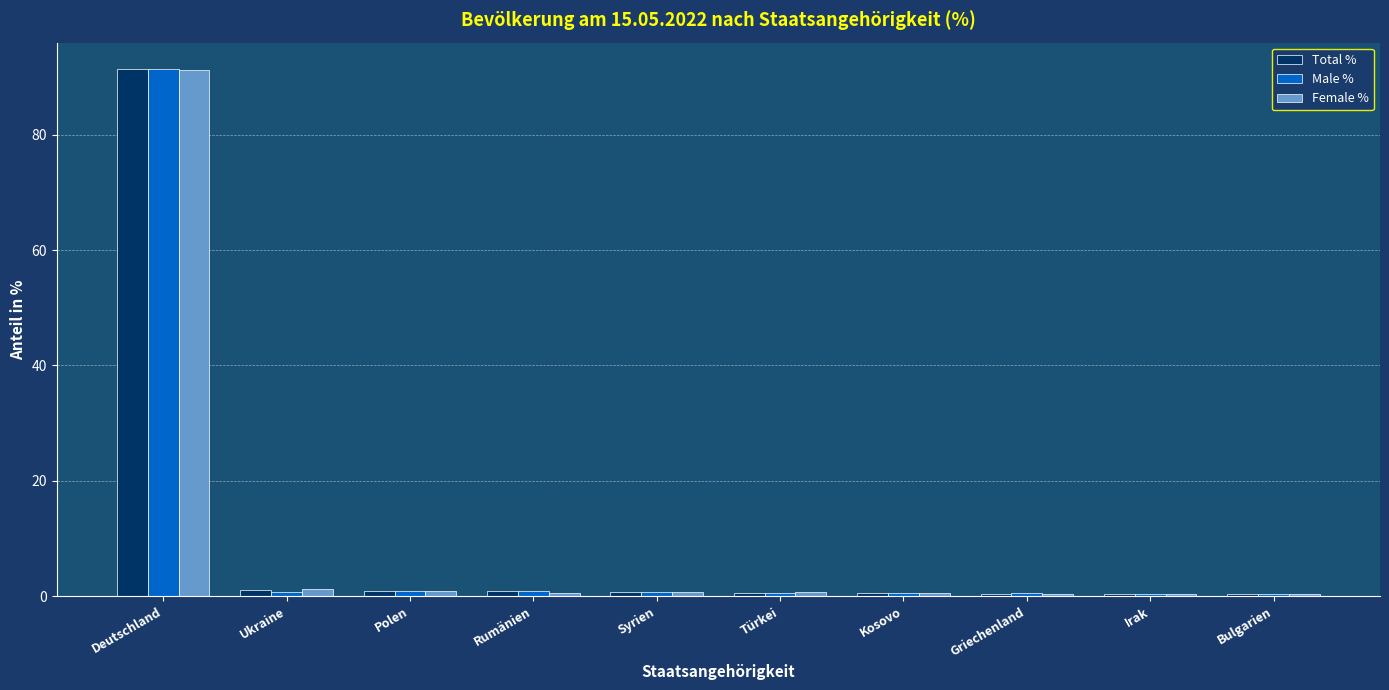

What value does the Female % series have at Polen?

0.9